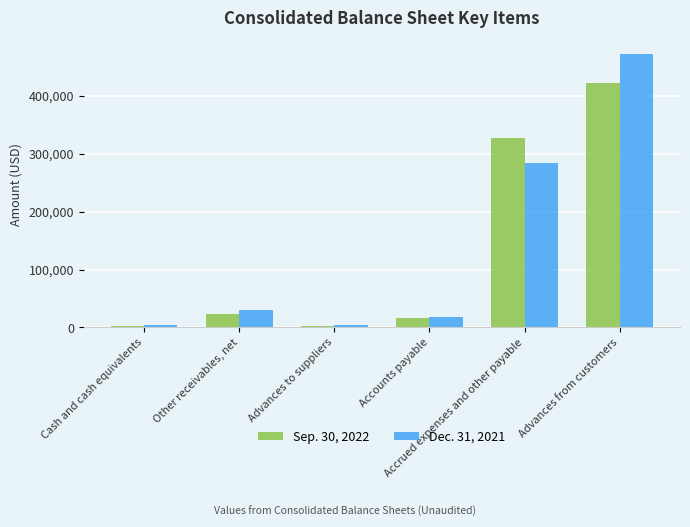

Is it true that Sep. 30, 2022 equals 67371 at Accrued expenses and other payable?

False